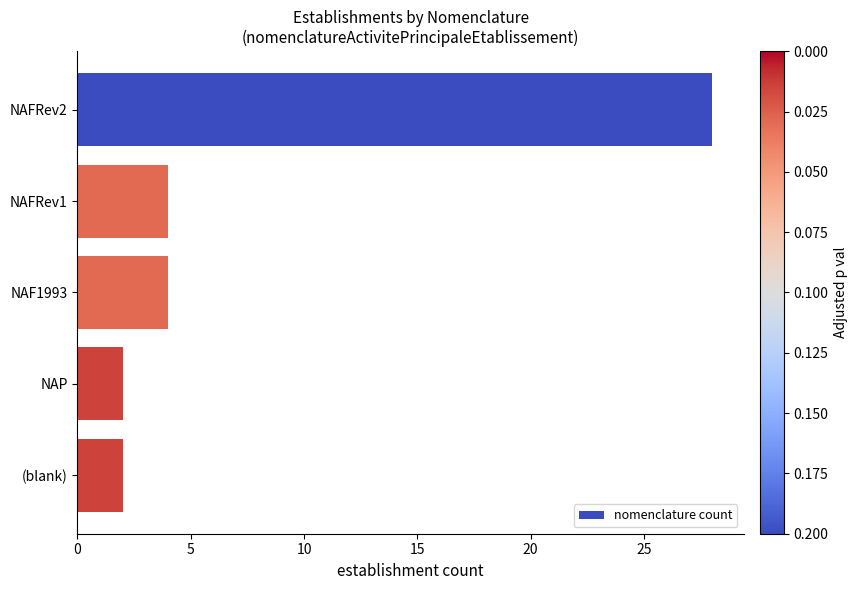

Is it true that the value at NAP is 3?

False